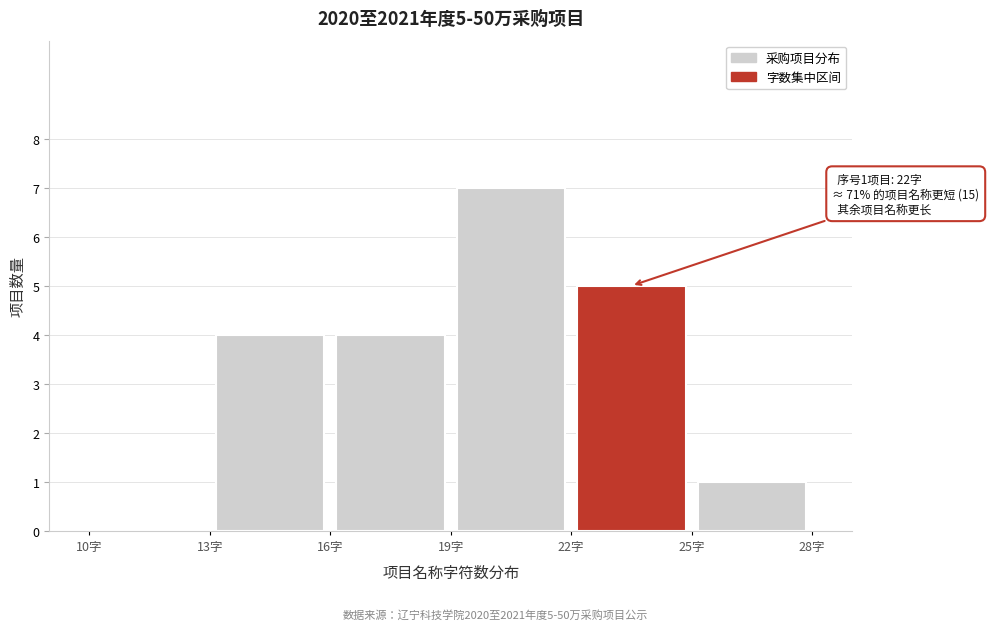

Over which range of the x-axis is the bar tallest?

19 to 22